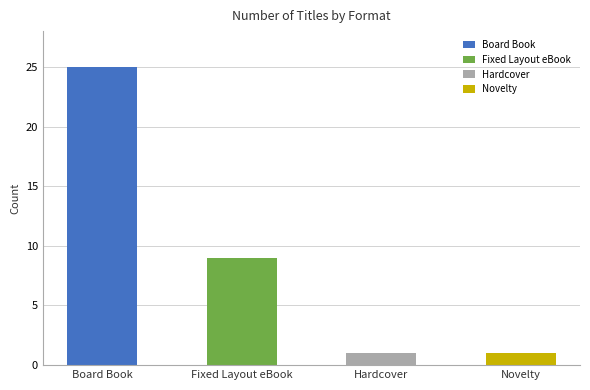

Reading left to right, what are all the values shown in this chart?

25	9	1	1